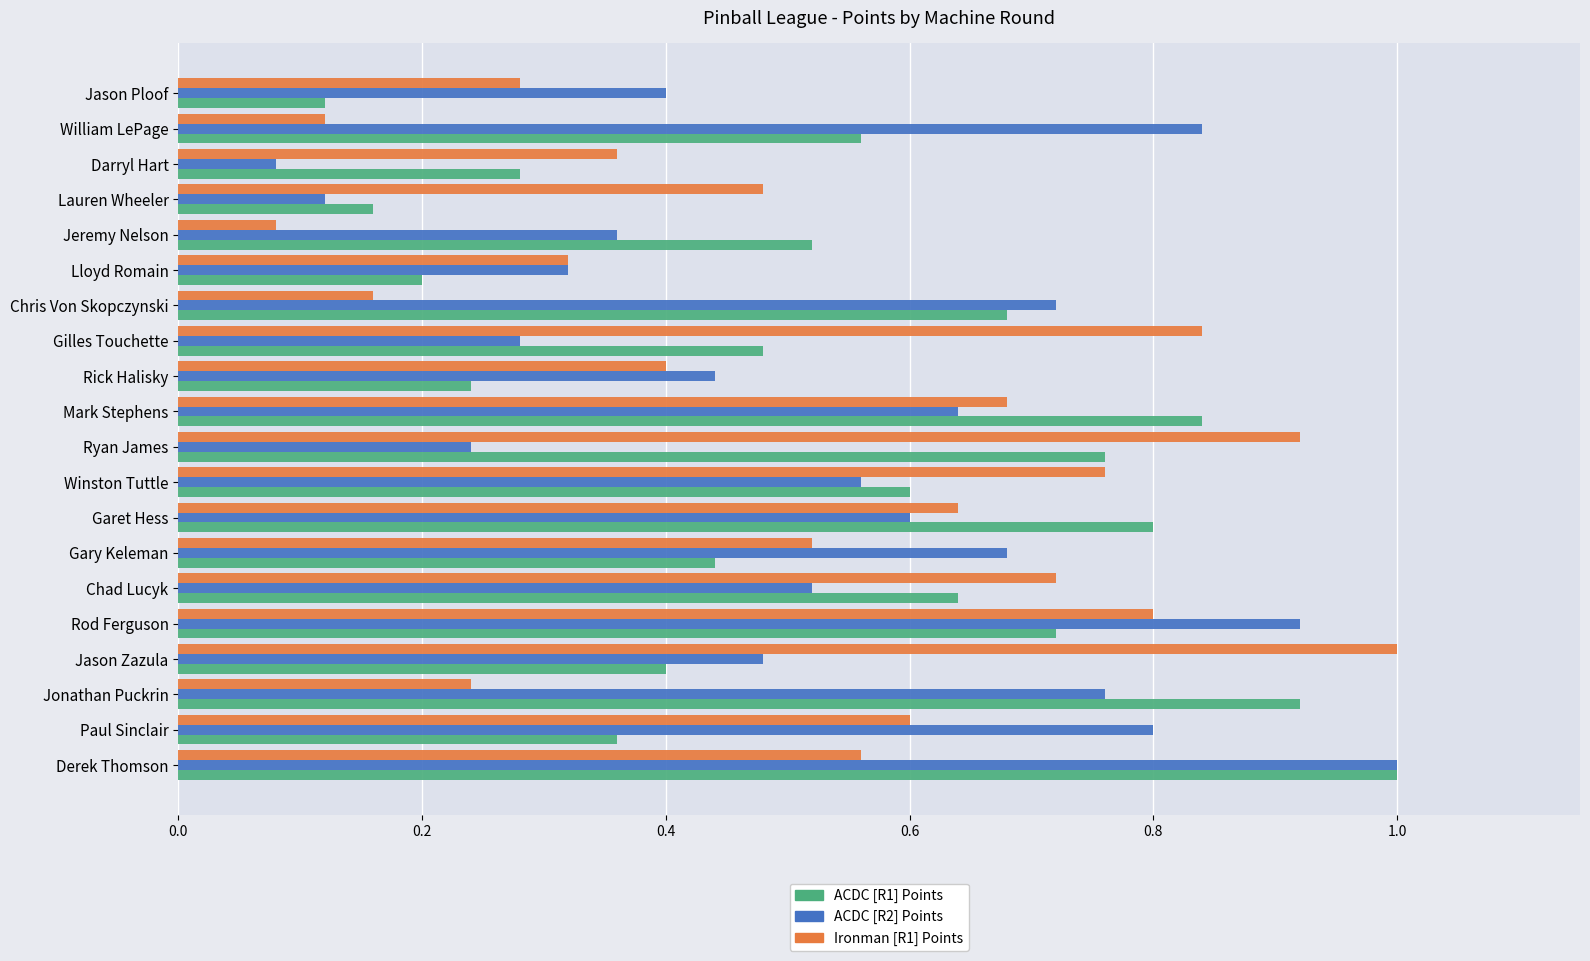

At which label does Ironman [R1] Points reach its minimum?

Jeremy Nelson